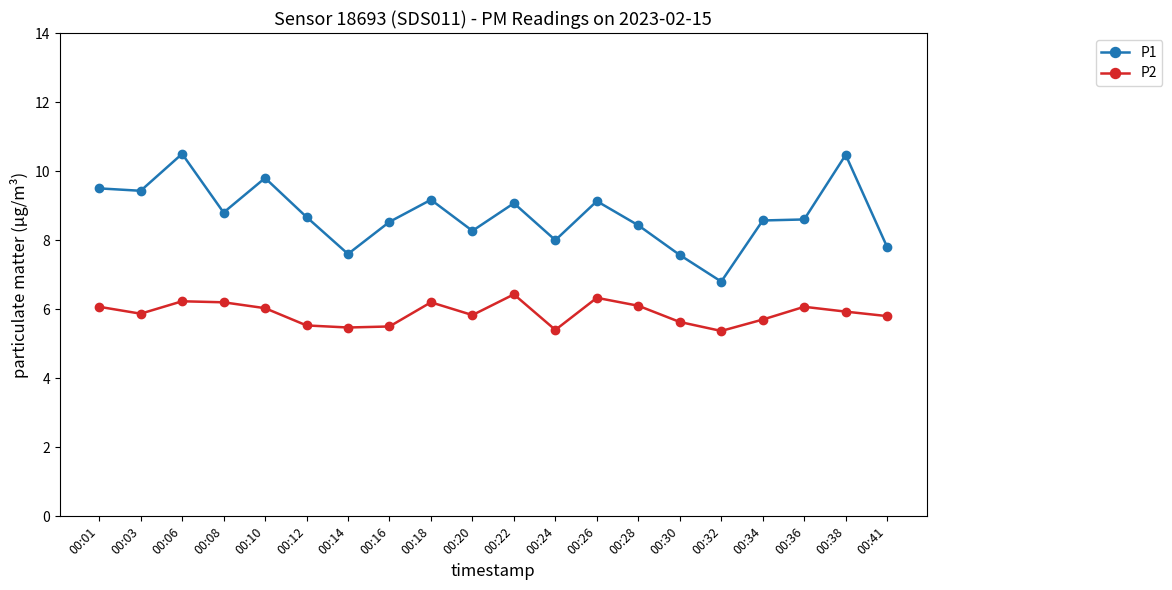

What is the total value across all series at 00:18?

15.4